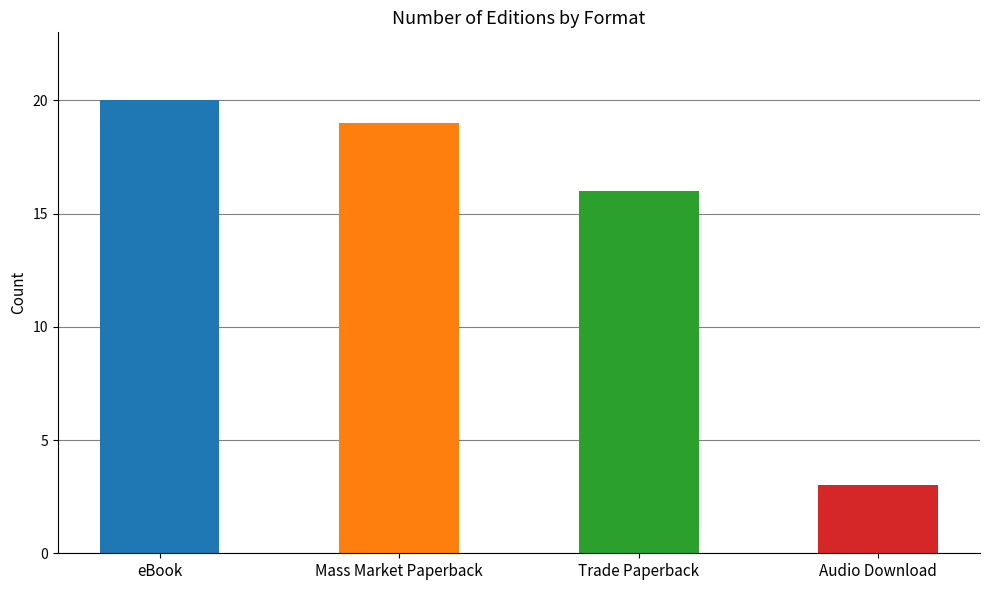

Which label corresponds to the smallest value in the chart?

Audio Download